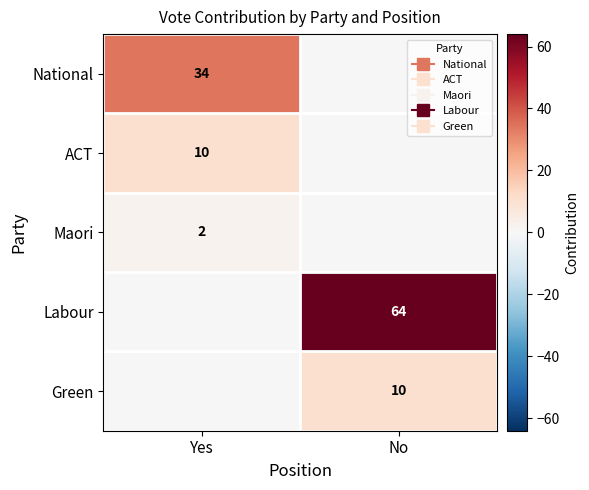

What is the average value of the Green series?

5